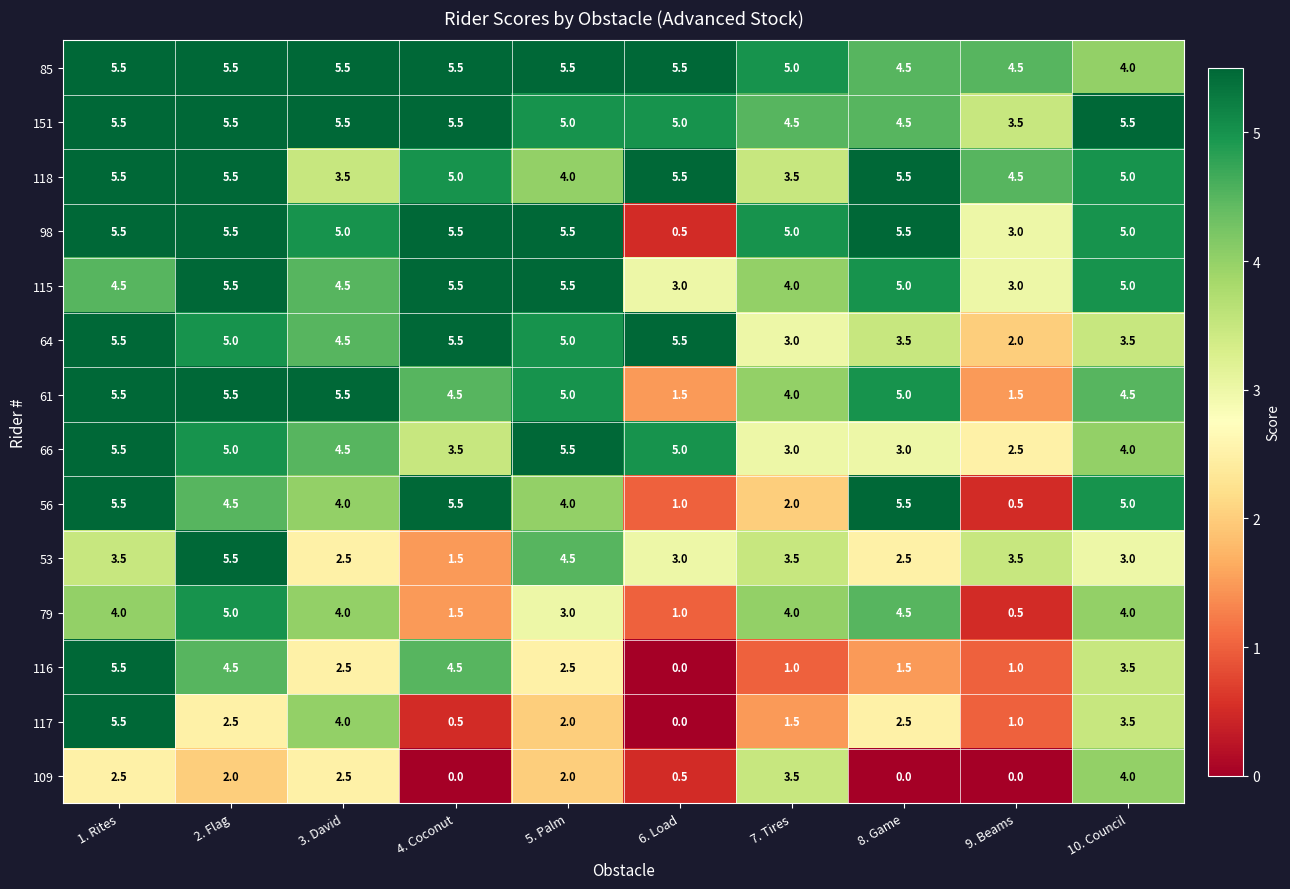

How many 79 values are between 1 and 4?

7